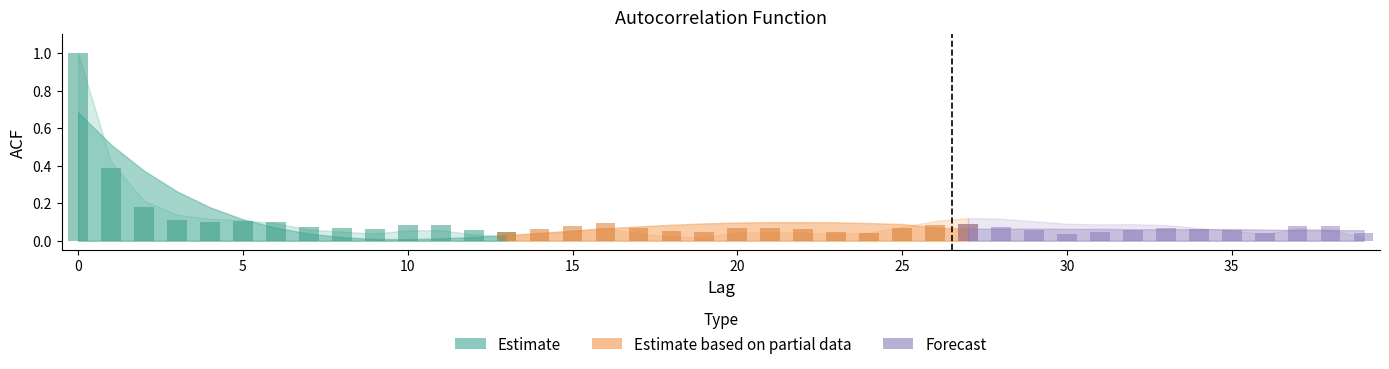

Which has a higher value, 39 or 30?

30